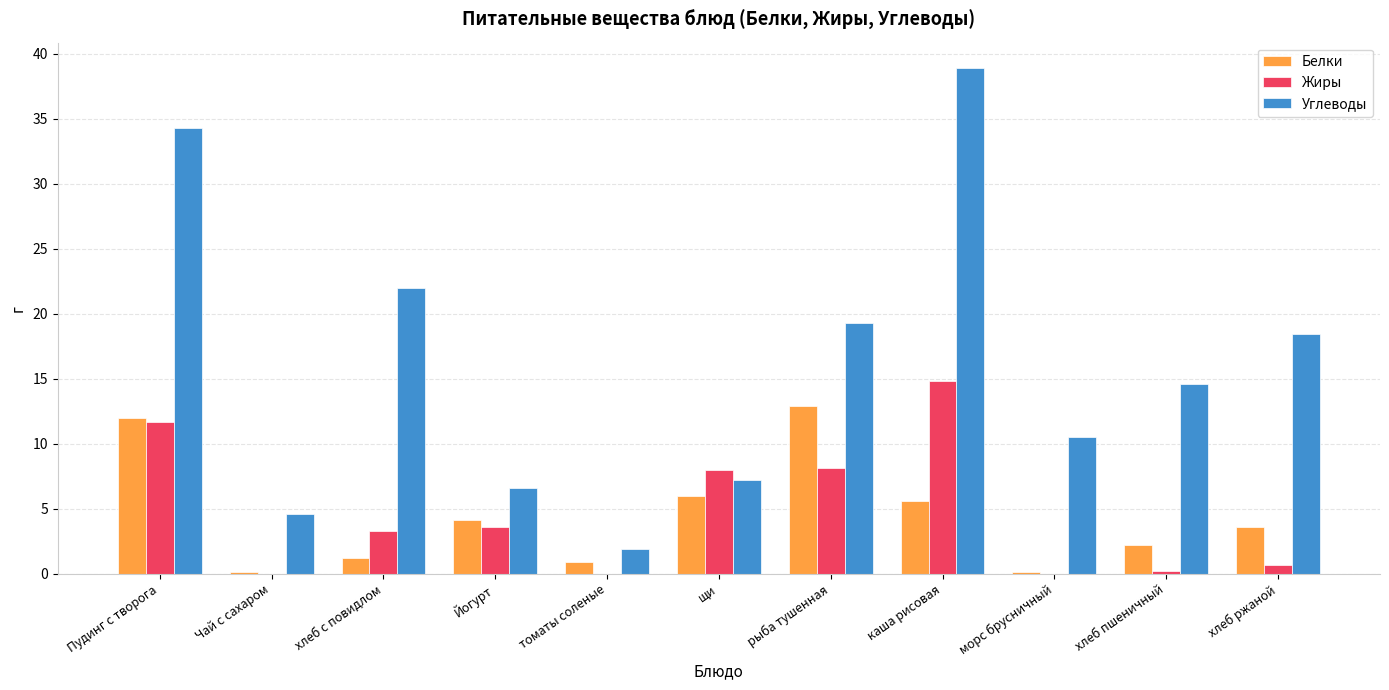

The value of Жиры at щи is 11.0. True or false?

False